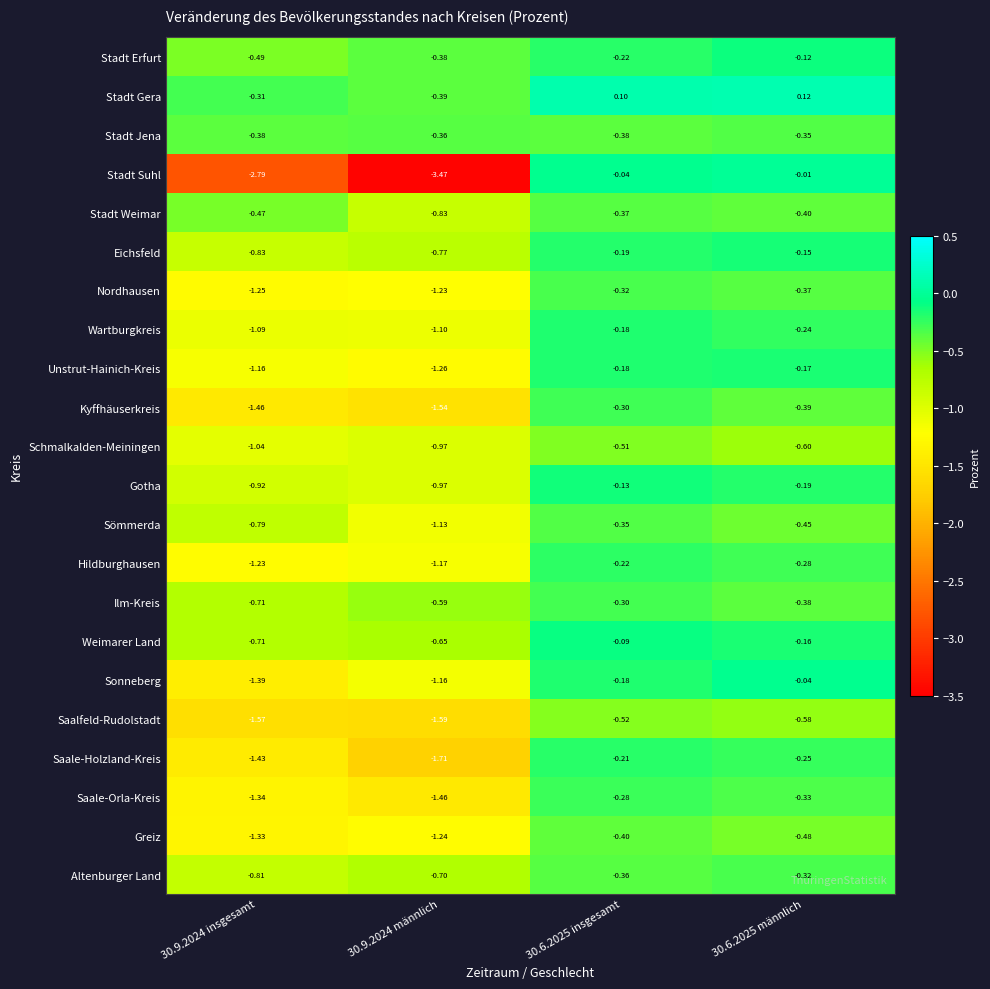

Rank the series at 30.6.2025 männlich from highest to lowest value.

Stadt Gera, Stadt Suhl, Sonneberg, Stadt Erfurt, Eichsfeld, Weimarer Land, Unstrut-Hainich-Kreis, Gotha, Wartburgkreis, Saale-Holzland-Kreis, Hildburghausen, Altenburger Land, Saale-Orla-Kreis, Stadt Jena, Nordhausen, Ilm-Kreis, Kyffhäuserkreis, Stadt Weimar, Sömmerda, Greiz, Saalfeld-Rudolstadt, Schmalkalden-Meiningen